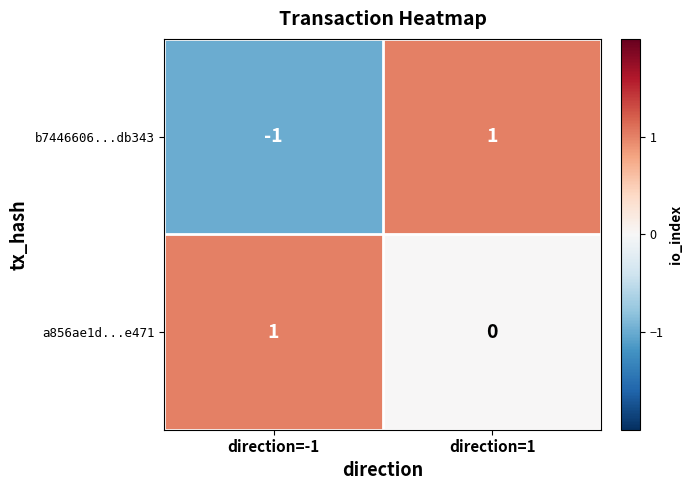

Is it true that b7446606...db343 equals -2 at direction=-1?

False